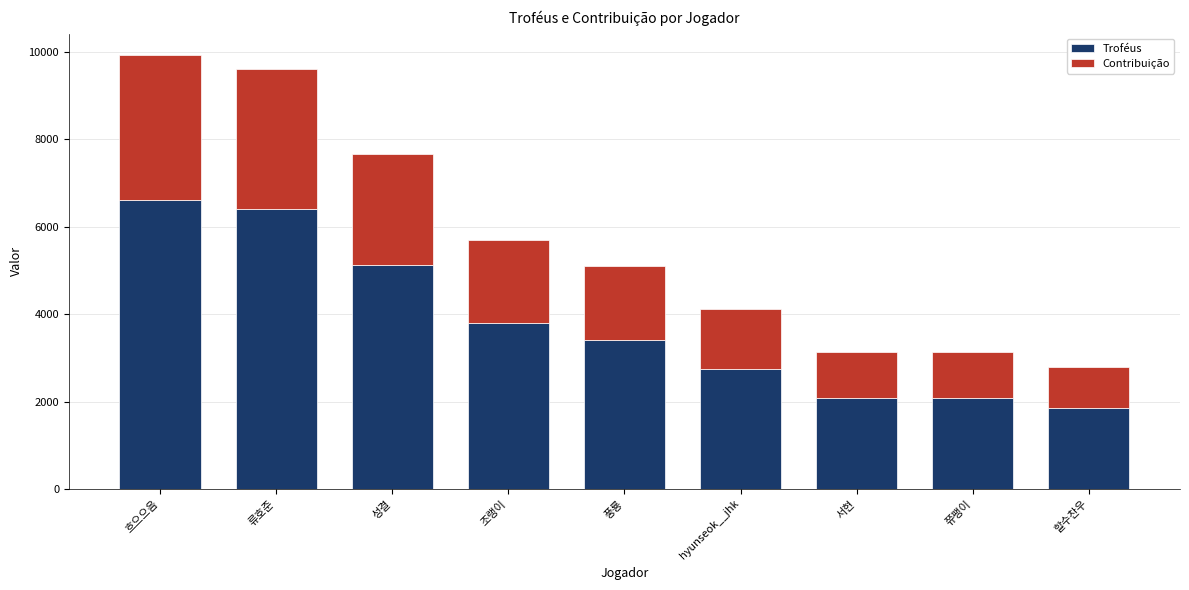

The value of Troféus at 할수찬우 is 2905. True or false?

False